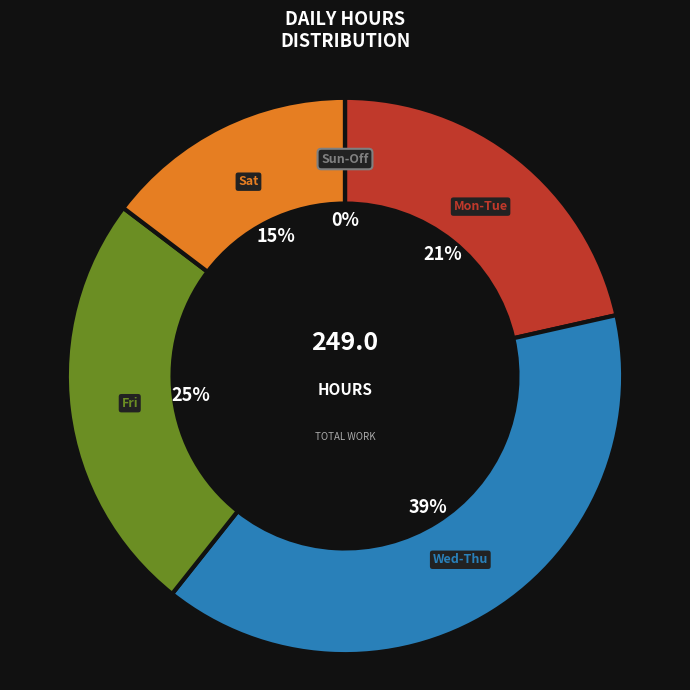

Is there a majority slice in this chart?

No